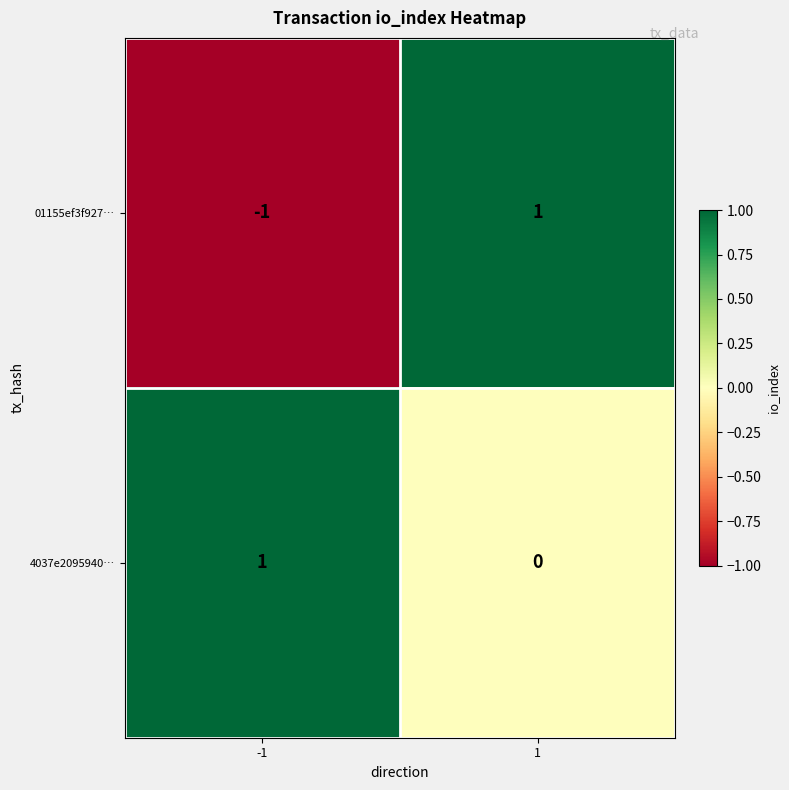

Which series changed the most between -1 and 1?

01155ef3f927…